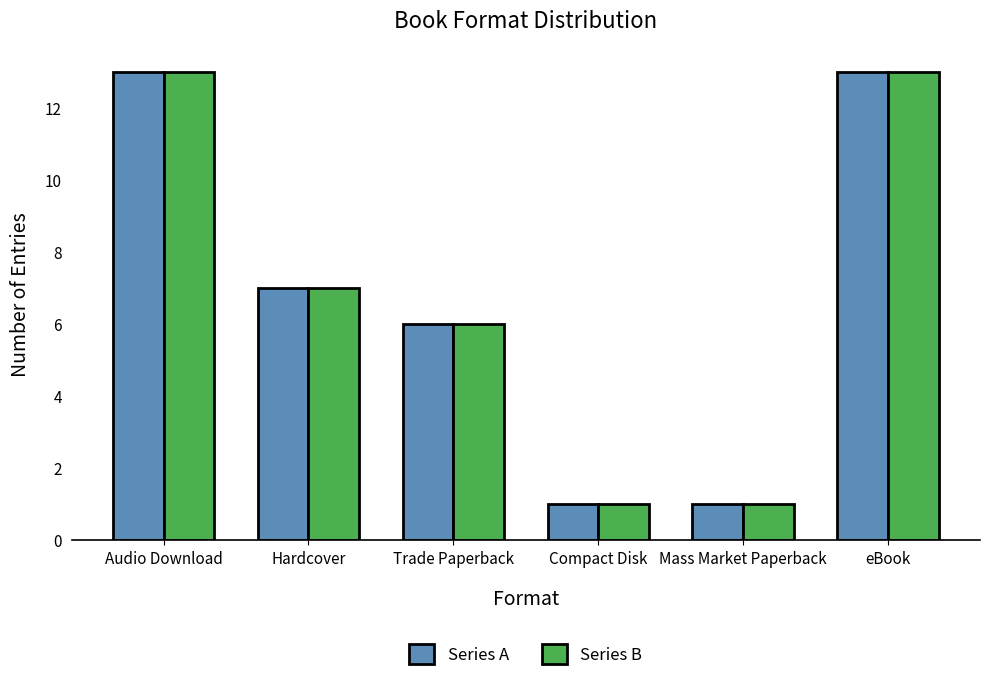

What is the sum of the Series A values at Audio Download and eBook?

26